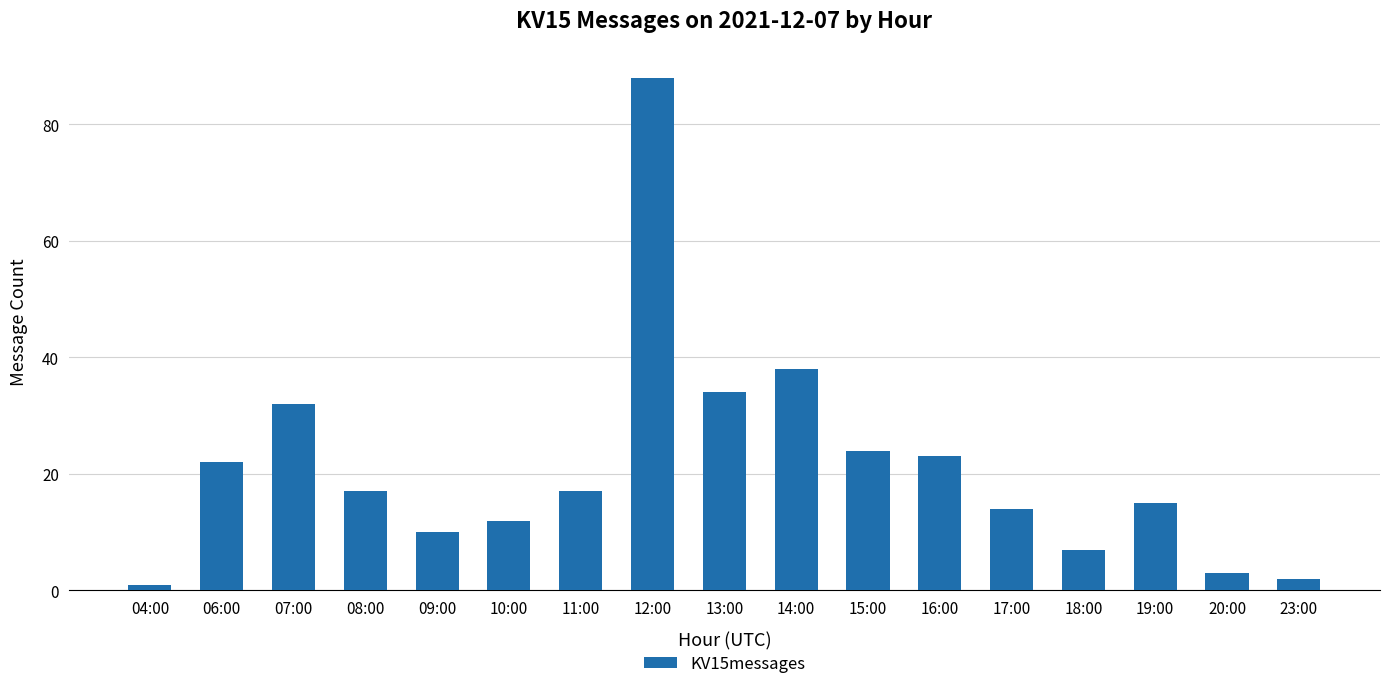

What is the difference between the second highest and minimum values?

37